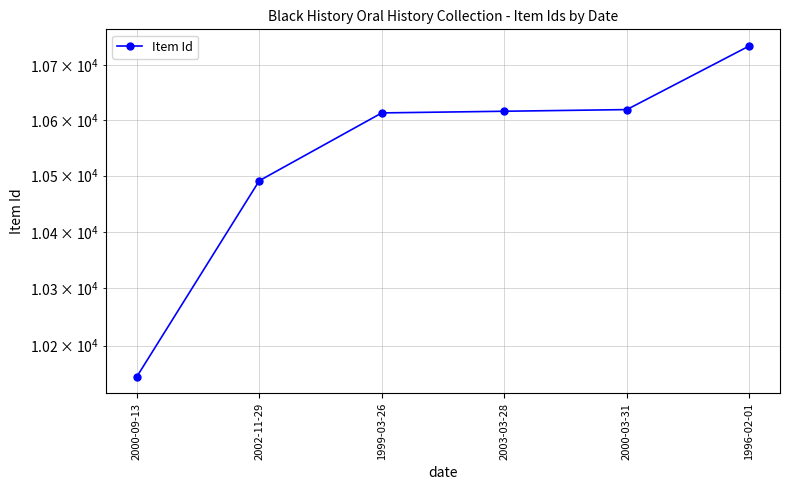

What is the ratio of the value at 1999-03-26 to the value at 2000-09-13?

1.0